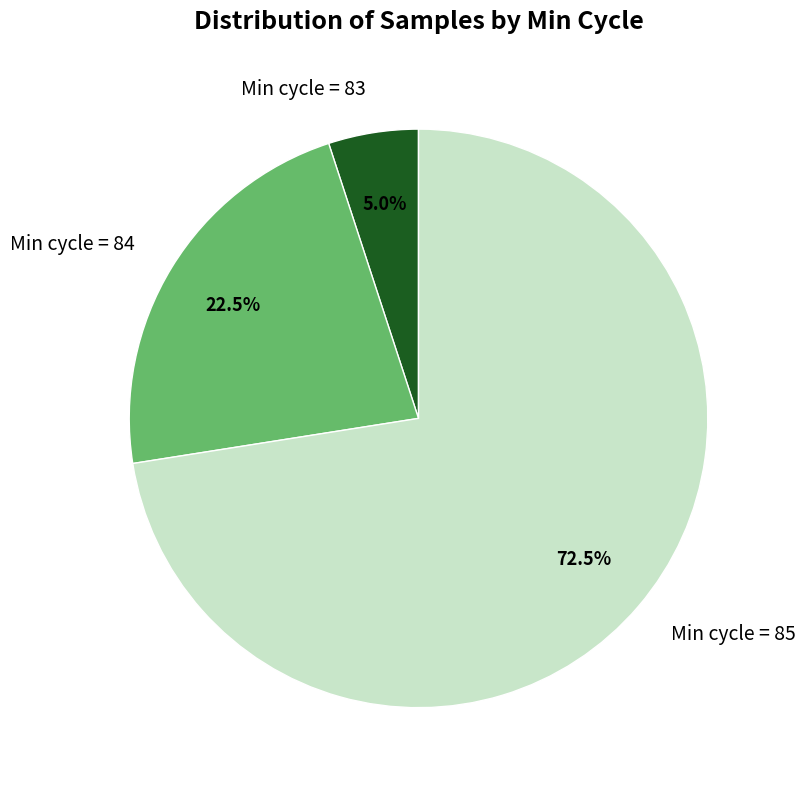

Is there a majority slice in this chart?

Yes